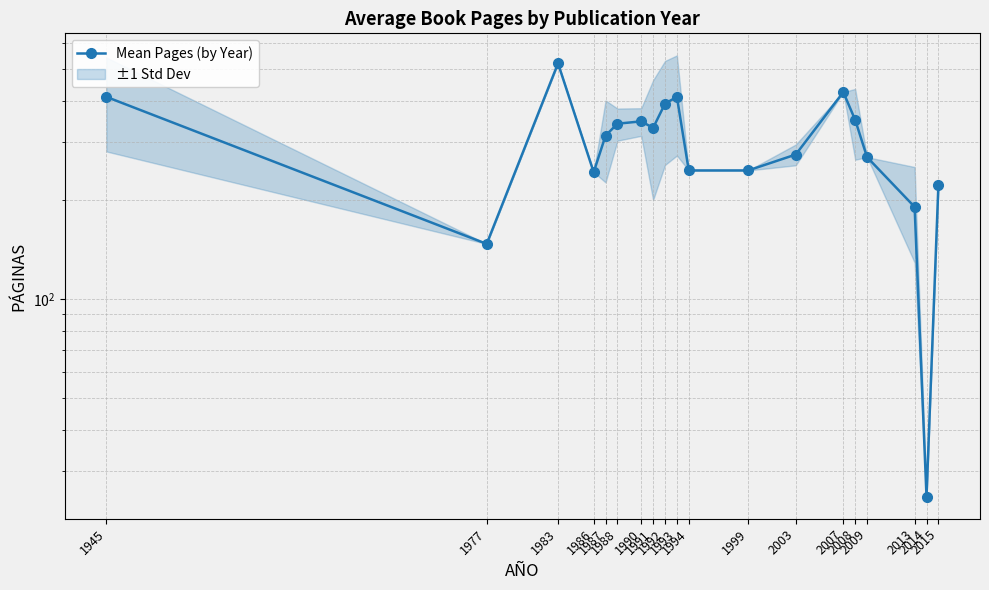

Reading right to left, list all the values displayed in this chart.

222.0	25.0	190.5	270.0	350.4	426.0	275.0	246.0	246.0	412.0	392.8	331.5	347.0	341.3	314.0	243.0	521.0	147.0	412.0